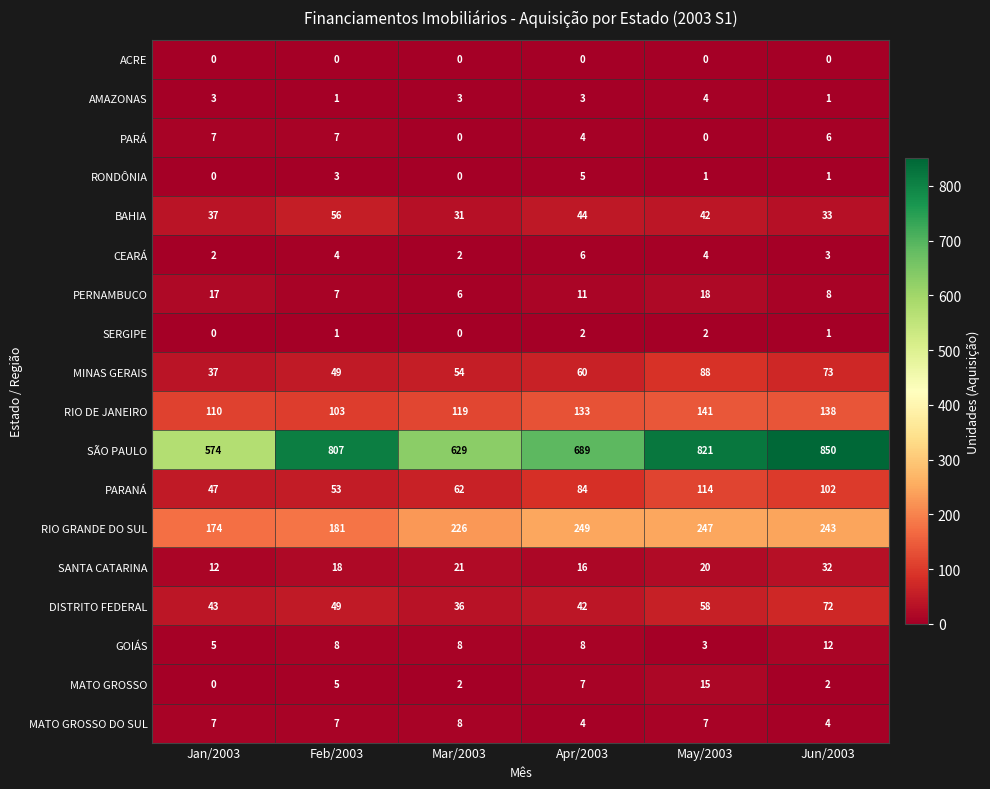

What is the total value across all series at Apr/2003?

1367